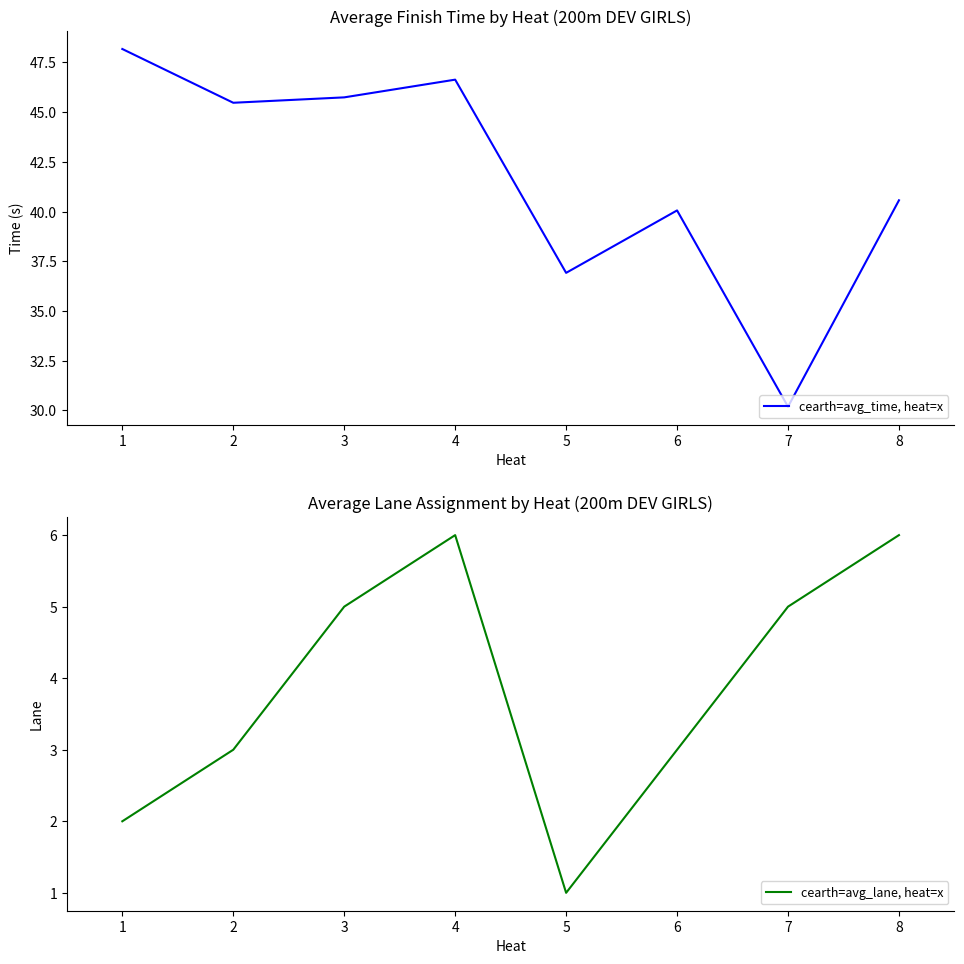

How many data points in cearth=avg_time, heat=x are above 45?

4